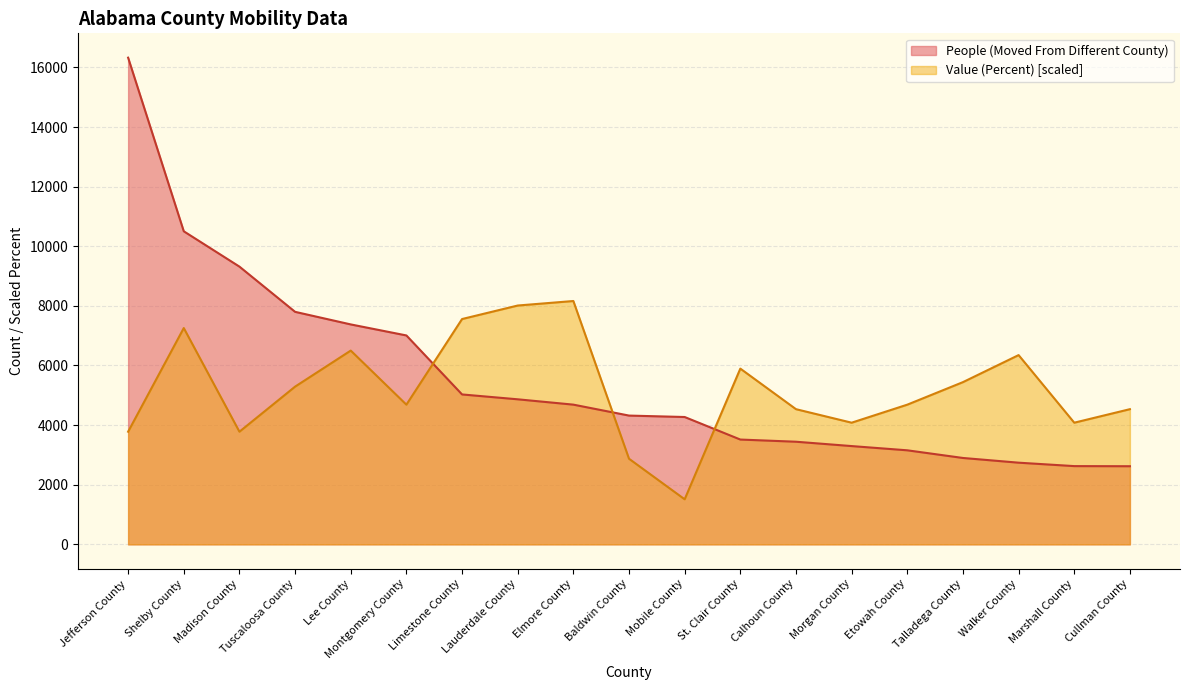

What are all the series names shown in the legend?

People (Moved From Different County), Value (Percent) [scaled]